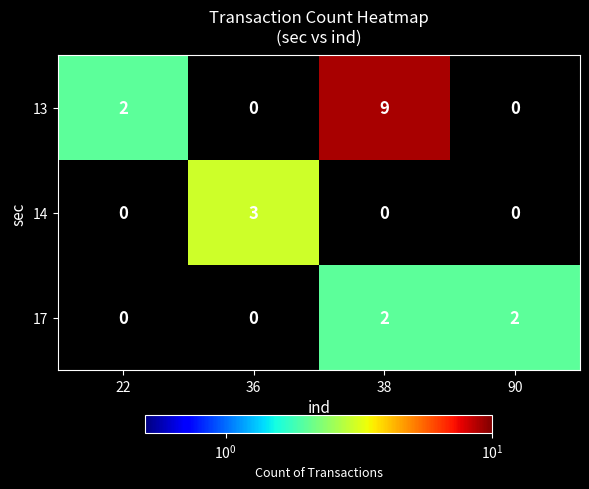

What is the difference between the highest and lowest values at 22?

2